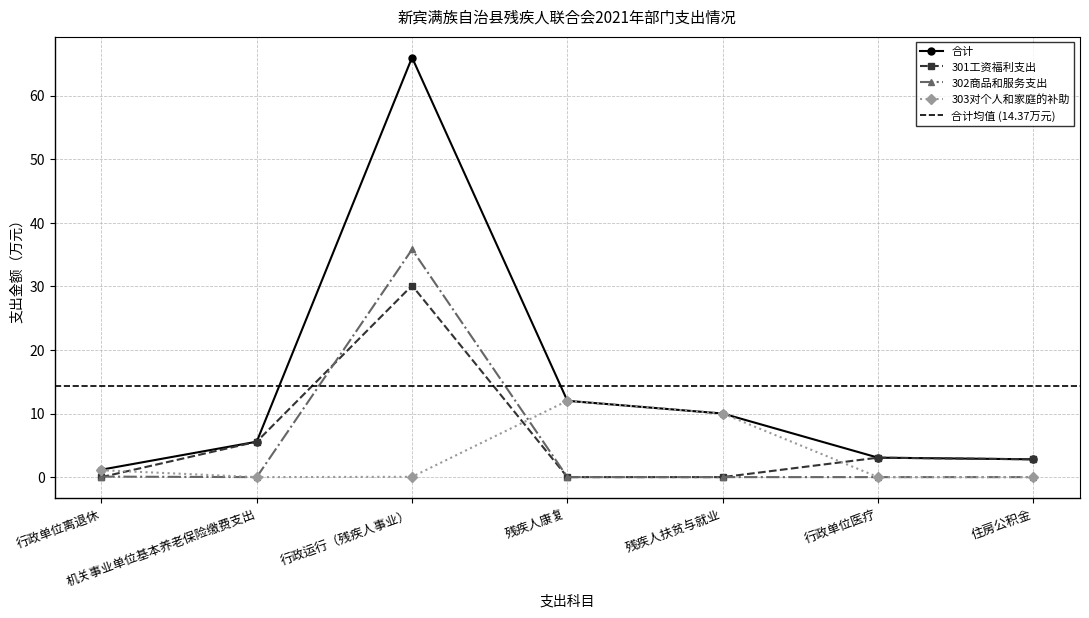

Which series has the largest total across all categories?

合计